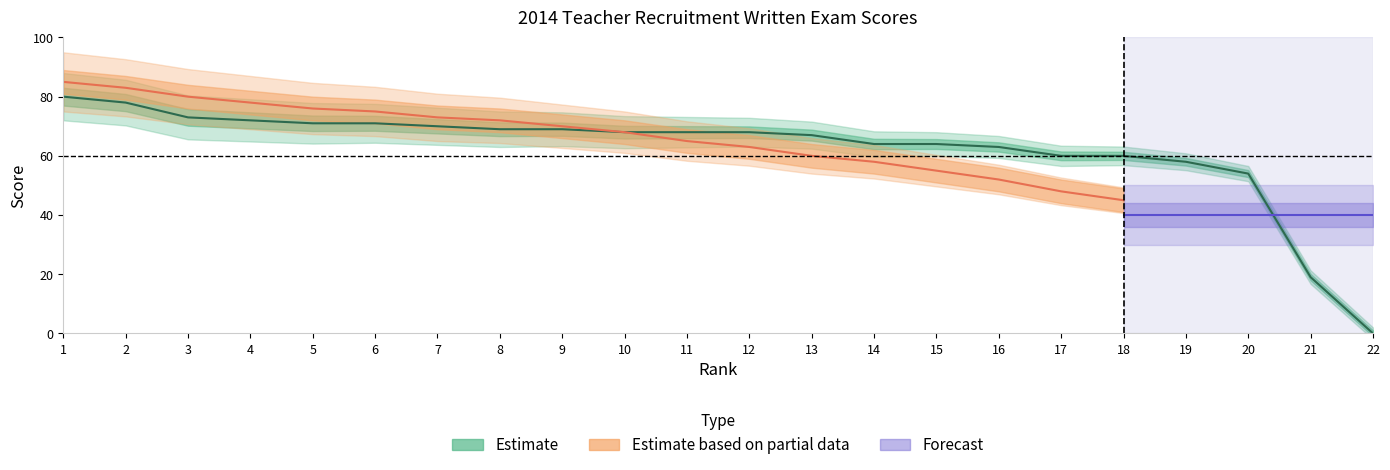

Approximately how many times larger is the value at 7 compared to 8?

1.0